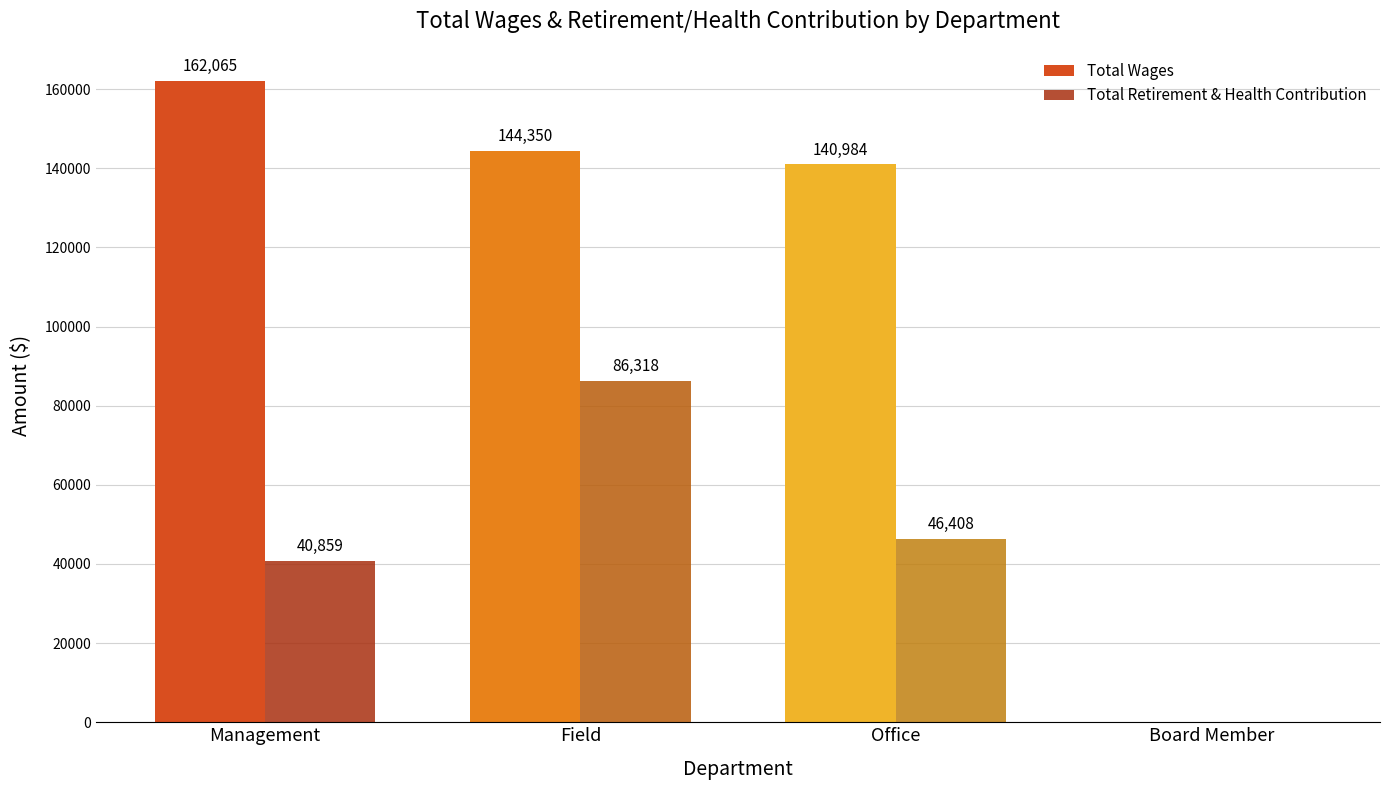

What is the average value of the Total Retirement & Health Contribution series?

43396